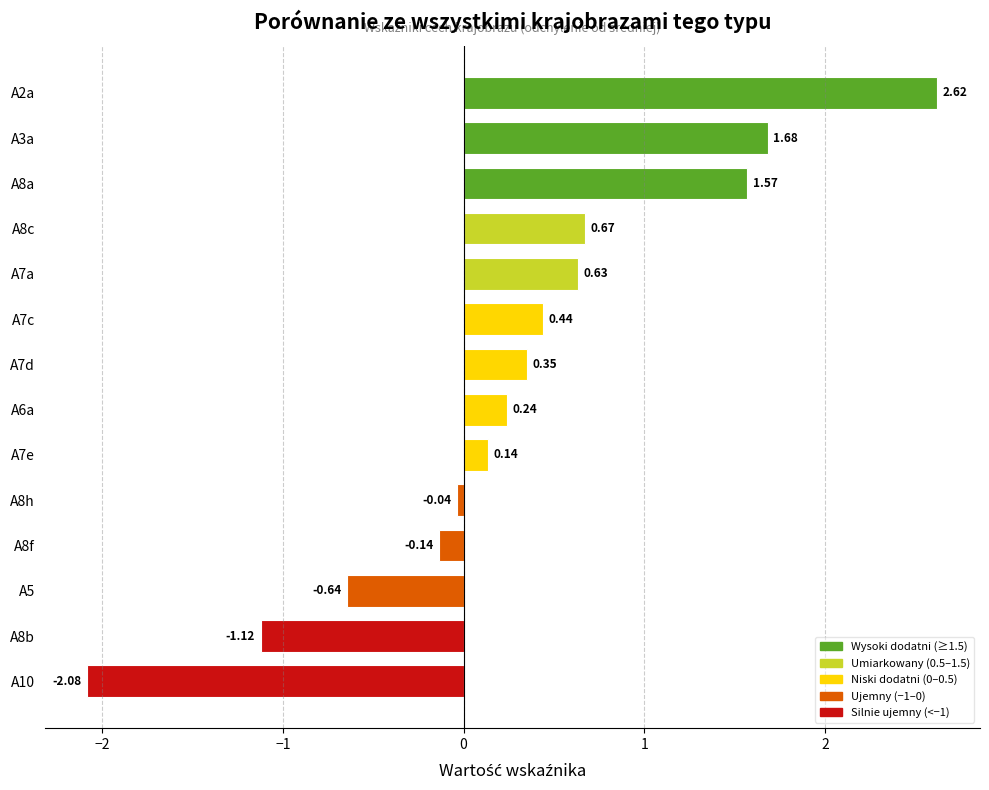

How many data points are above 0?

9